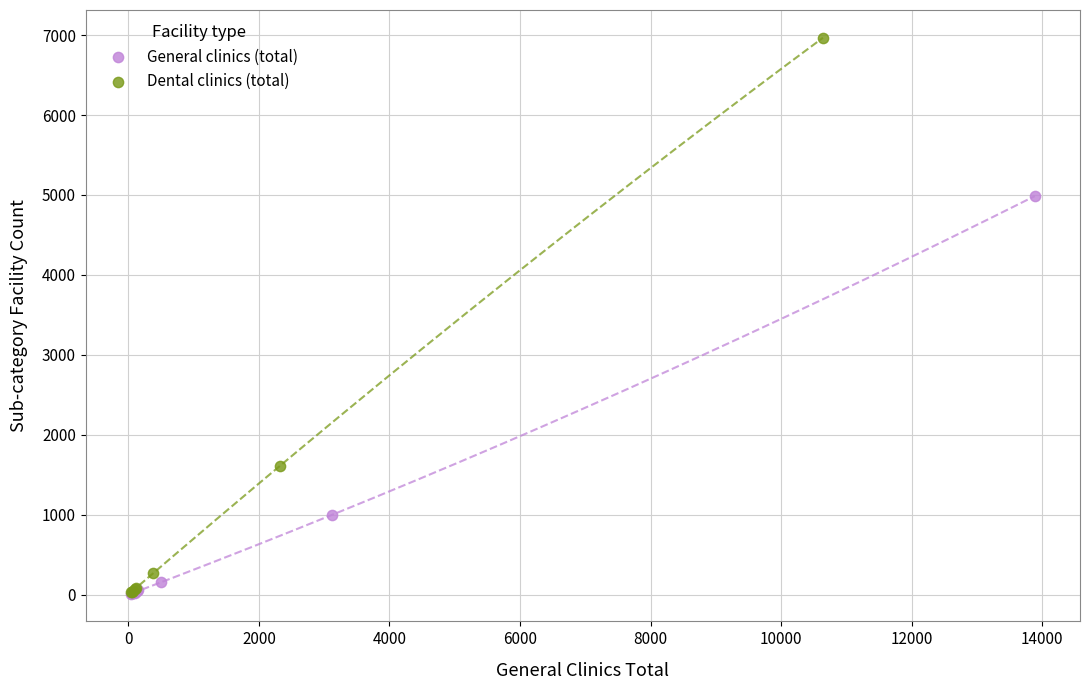

What are all the series names shown in the legend?

General clinics (total), Dental clinics (total)